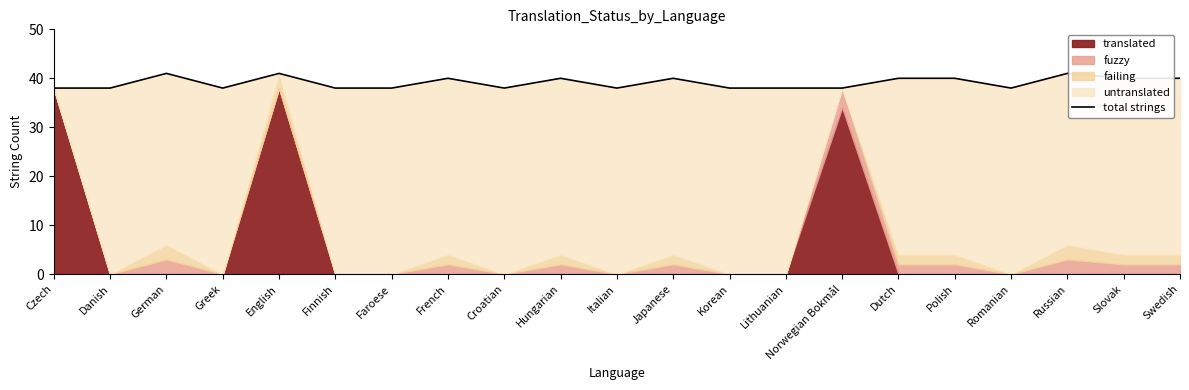

Reading left to right, extract all data points from this chart.

38	38	41	38	41	38	38	40	38	40	38	40	38	38	38	40	40	38	41	40	40